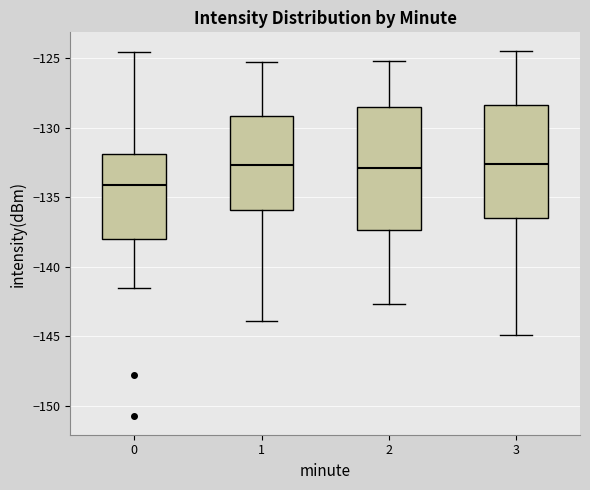

Which box's median line is the lowest?

0